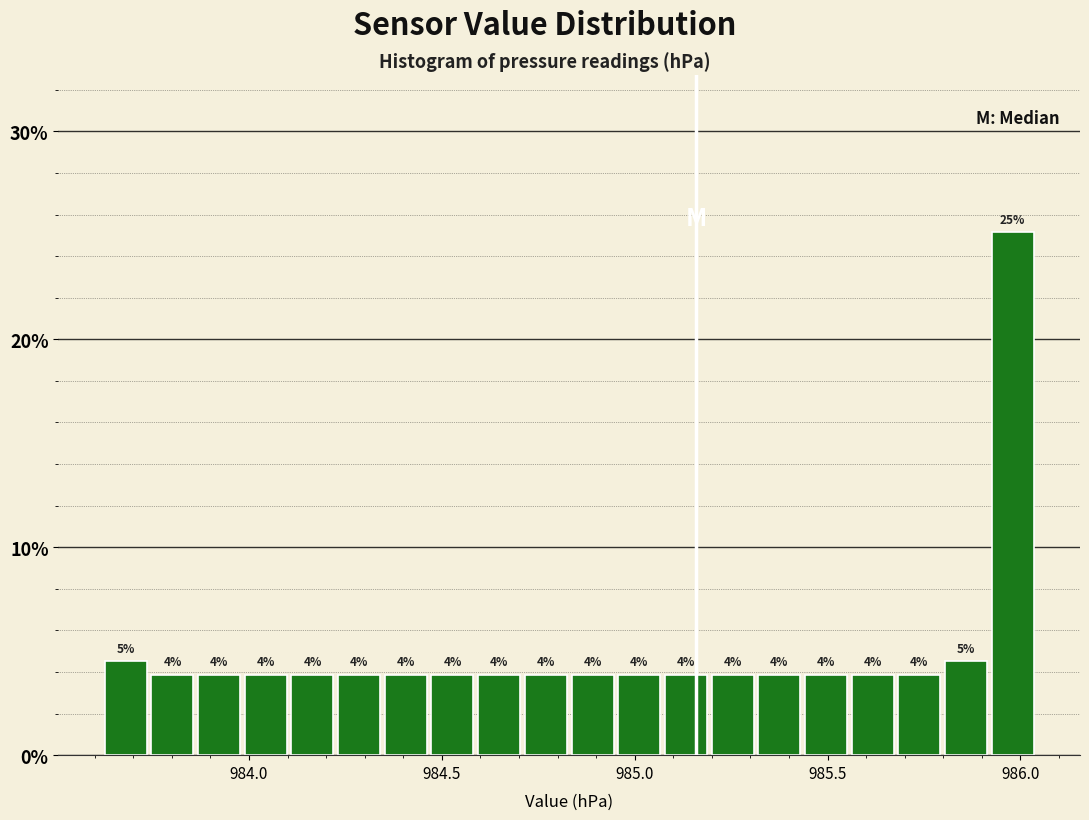

Around what value on the x-axis is the tallest bar? Give the approximate position of its centre, as read against the axis.

986.00